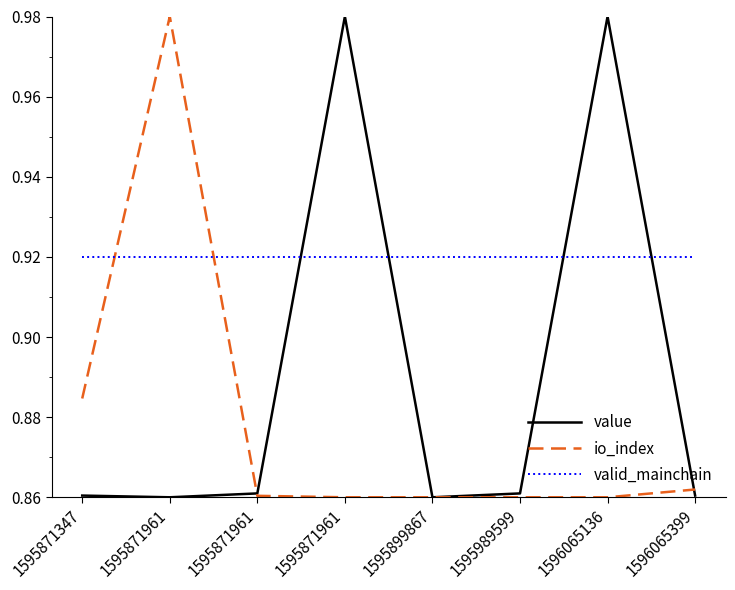

True or false: io_index and valid_mainchain intersect in this chart.

True